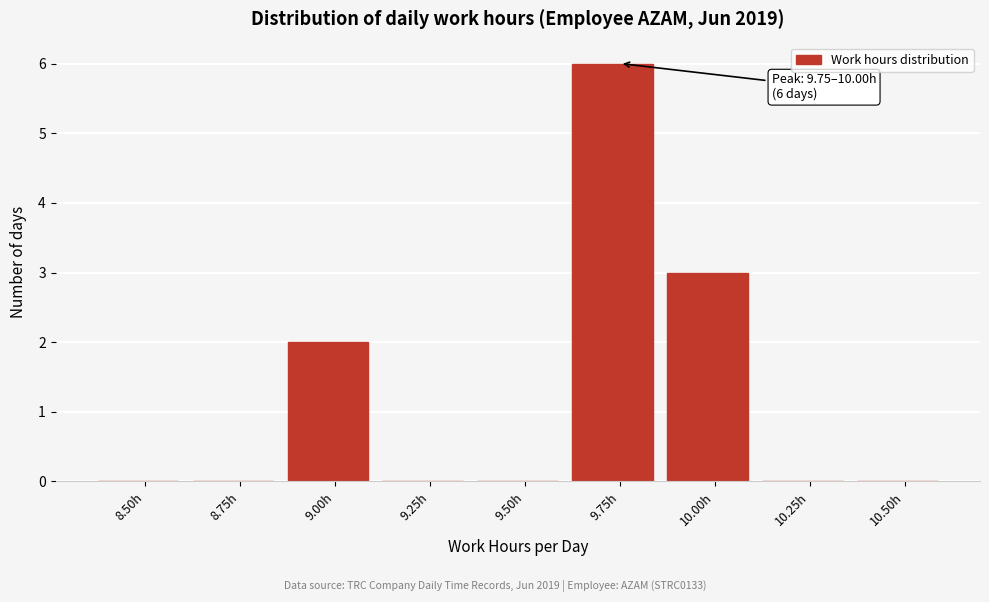

Reading left to right, extract all data points from this chart.

8.50h=0	8.75h=0	9.00h=2	9.25h=0	9.50h=0	9.75h=6	10.00h=3	10.25h=0	10.50h=0